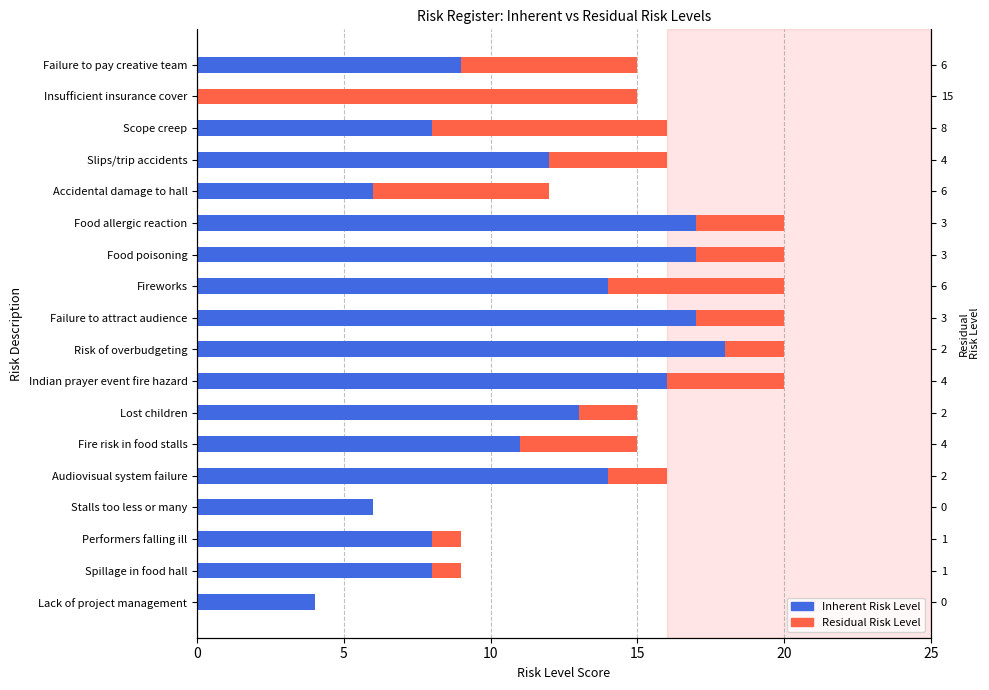

List the series in order of their peak value, highest first.

Inherent Risk Level, Residual Risk Level